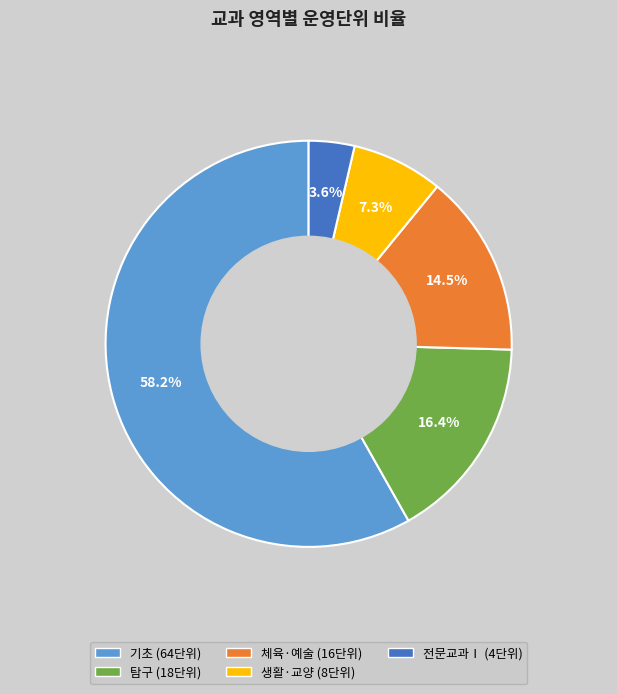

True or false: 생활·교양 accounts for 21% of the total.

False